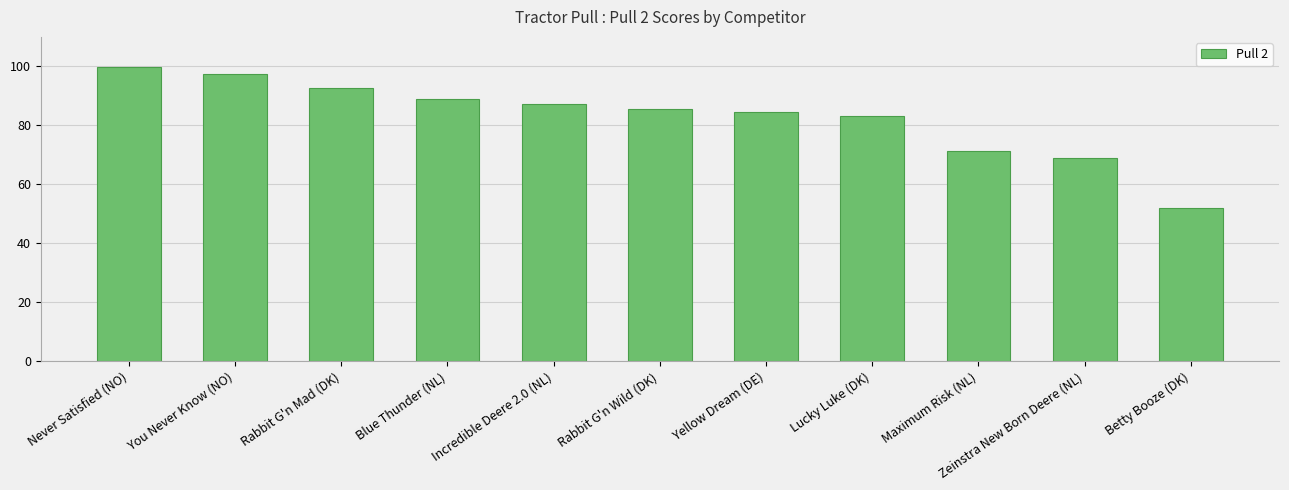

Rank the categories by value from highest to lowest.

Never Satisfied (NO), You Never Know (NO), Rabbit G'n Mad (DK), Blue Thunder (NL), Incredible Deere 2.0 (NL), Rabbit G'n Wild (DK), Yellow Dream (DE), Lucky Luke (DK), Maximum Risk (NL), Zeinstra New Born Deere (NL), Betty Booze (DK)